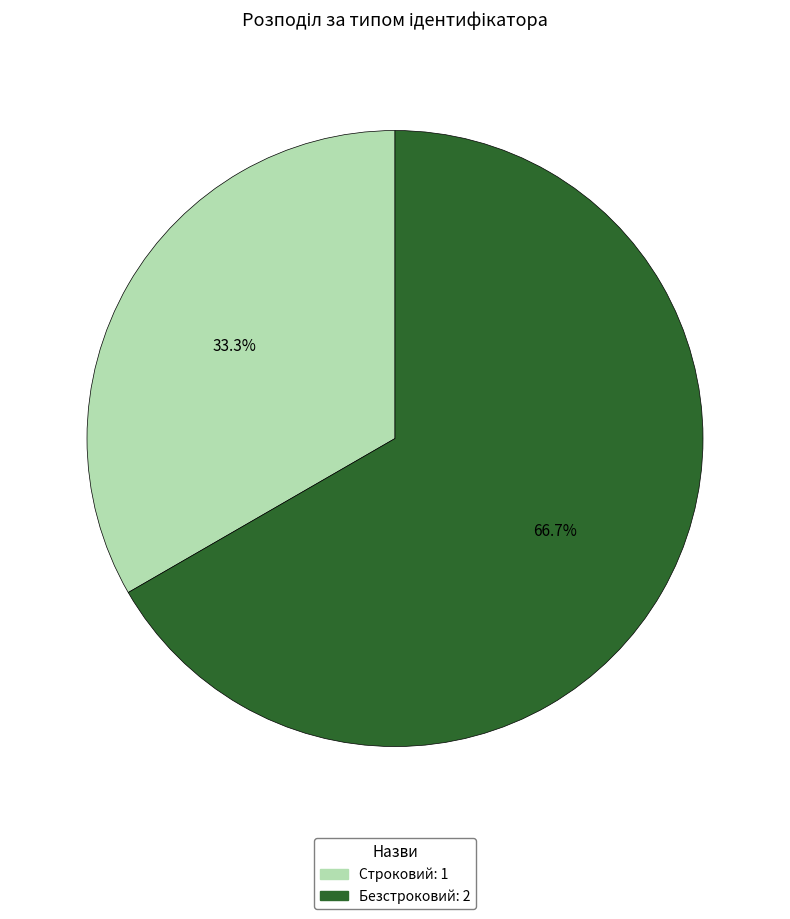

Count the number of slices in the pie.

2